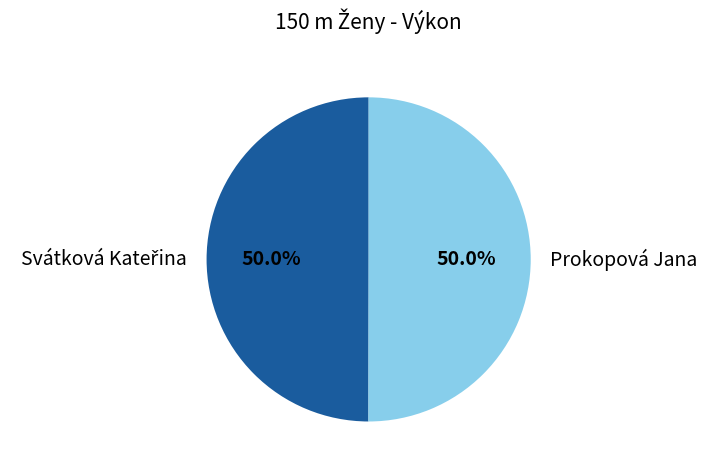

How much of the chart is everything except Prokopová Jana?

50.0%